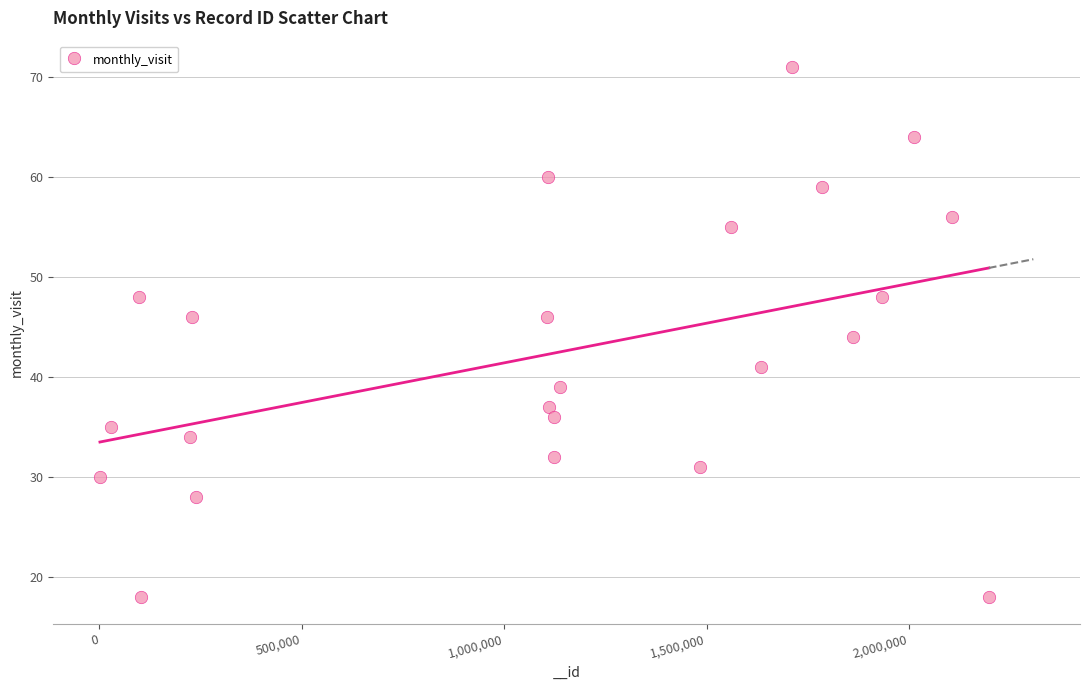

What is the range of X values (max minus min)?

2195842